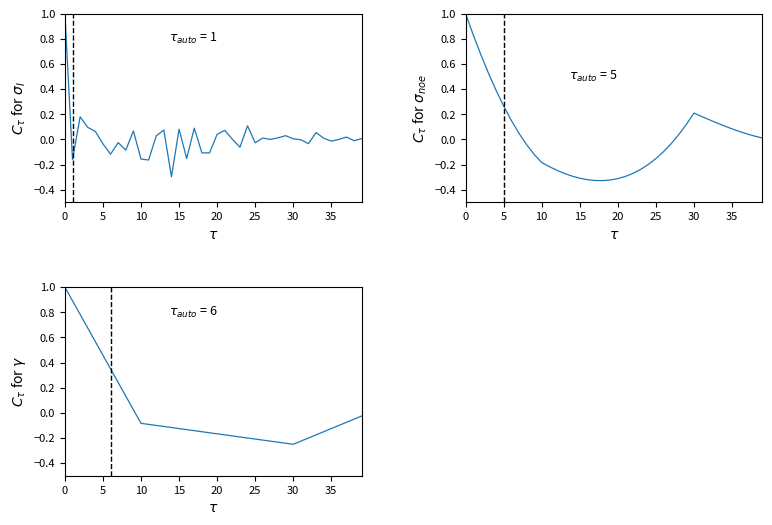

What are all the series names shown in the legend?

intensity(dBm), second, minute